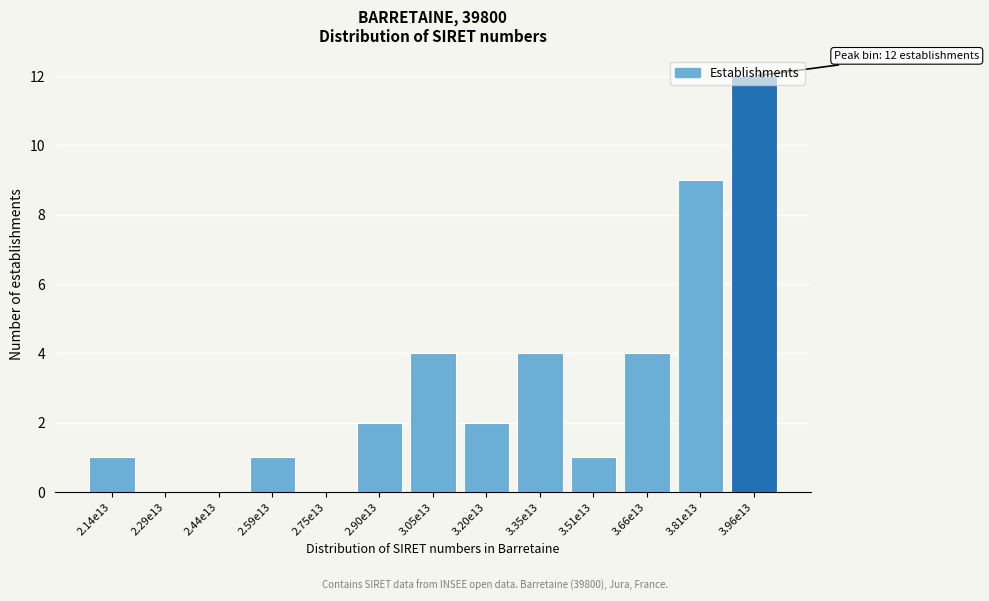

What is the change in value from 2.75e13 to 2.90e13?

+2